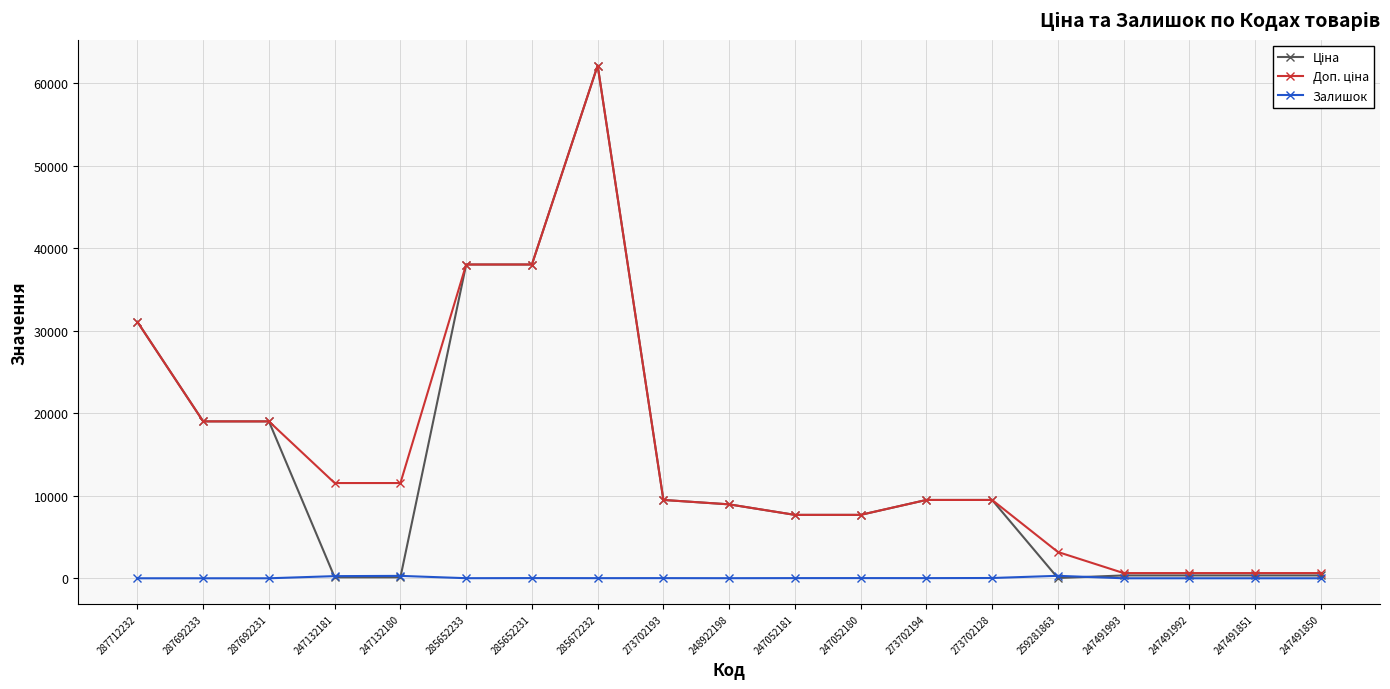

True or false: Залишок has more than 1 points higher than both neighbors.

True